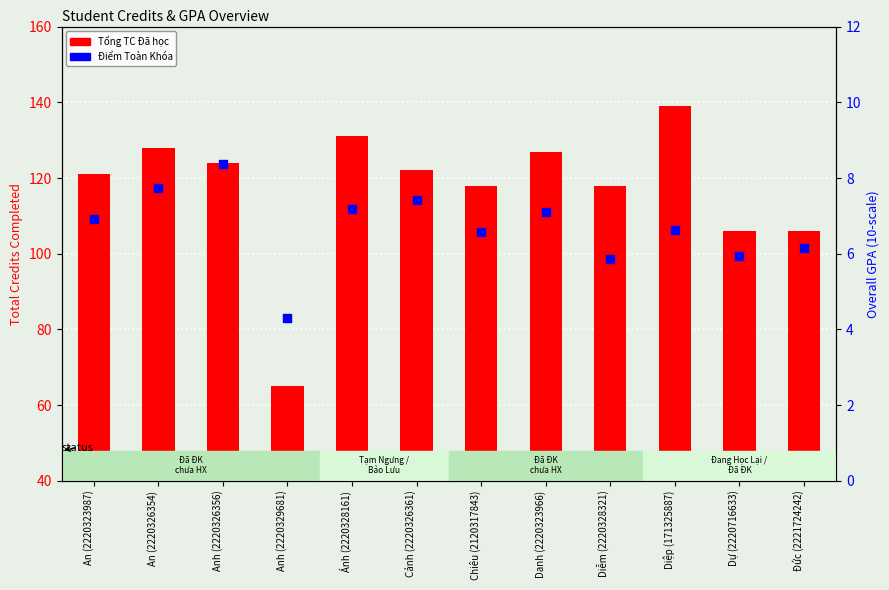

At which category is the sum across all series the highest?

Diệp (171325887)